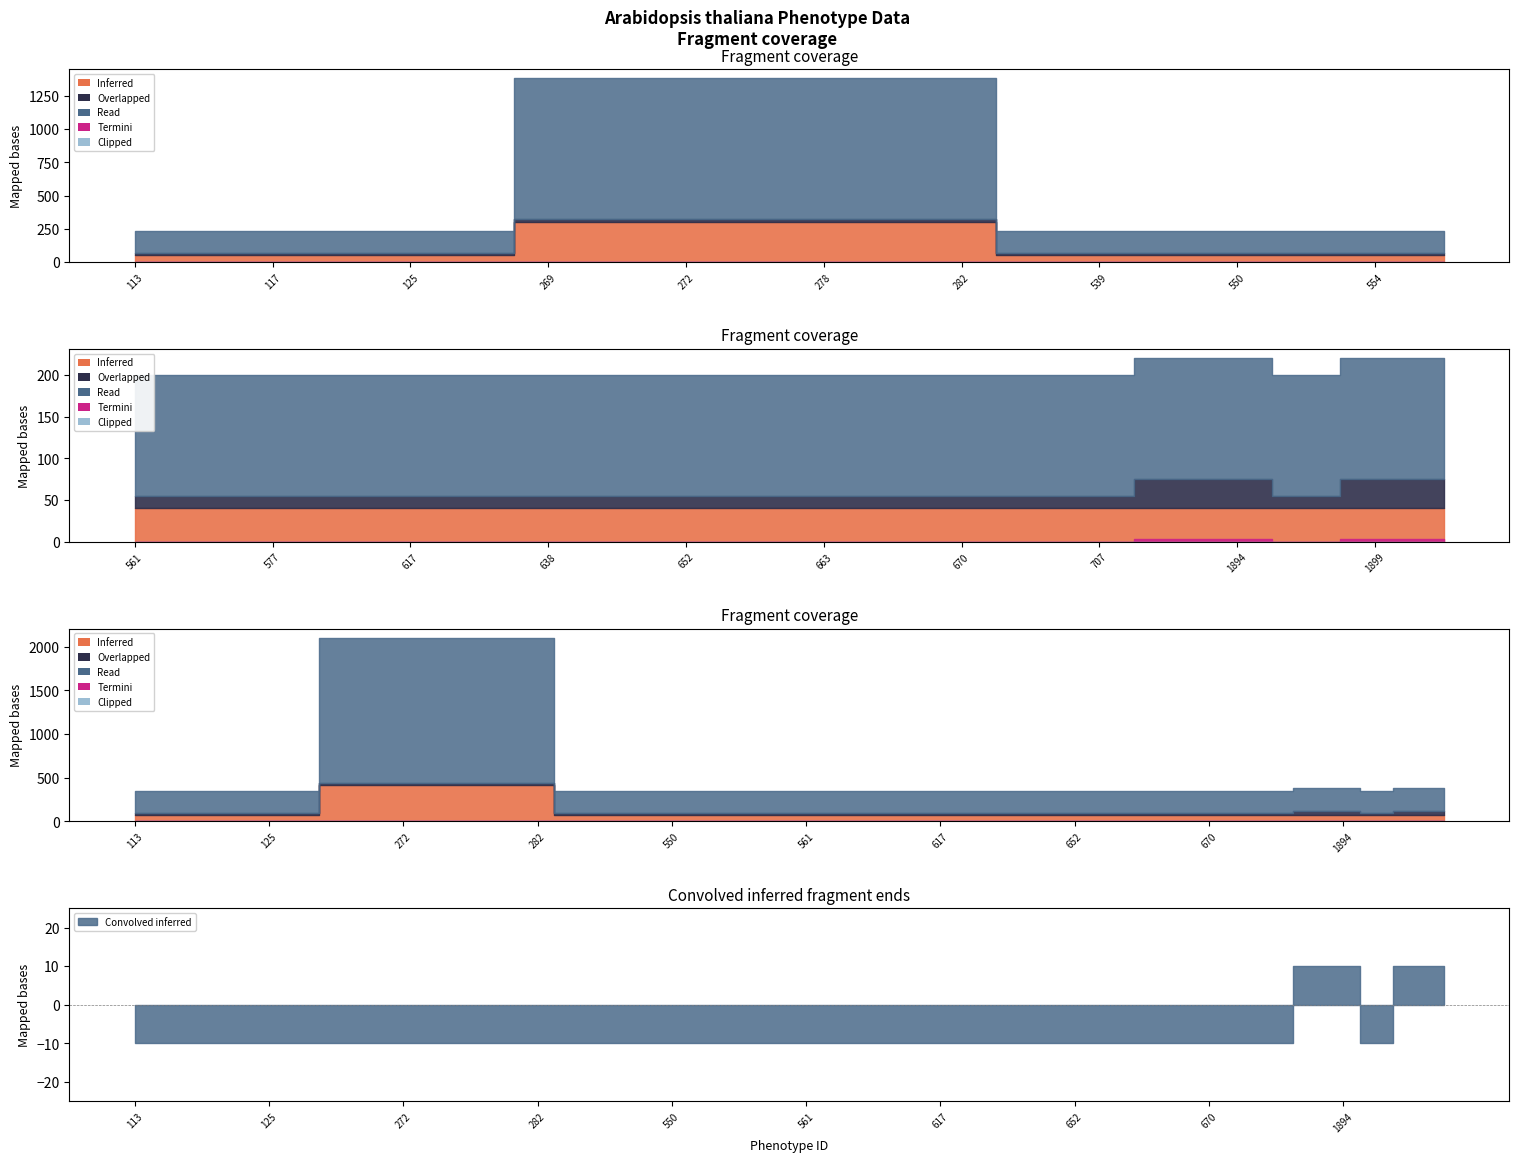

Which has a higher value, 556 or 541?

556